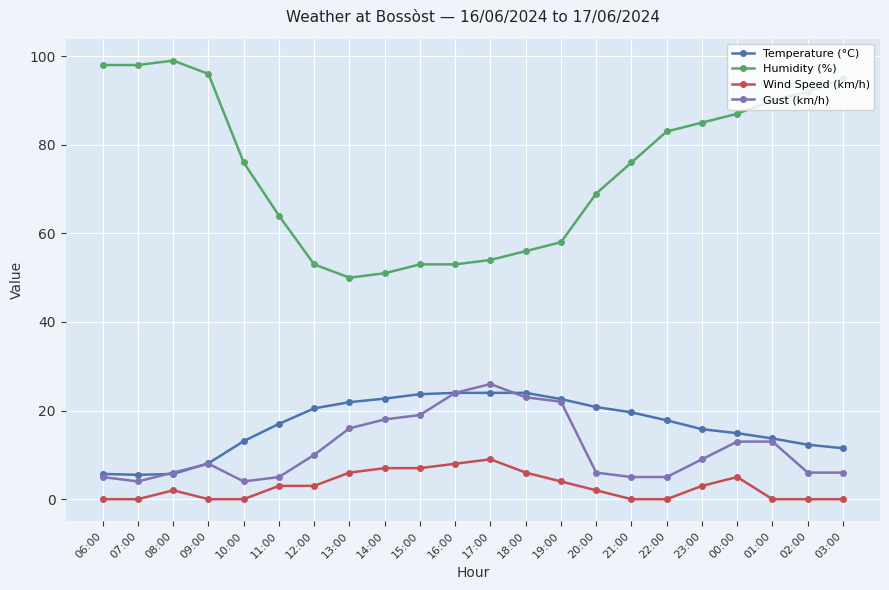

What is the difference between the highest and lowest values at 07:00?

98.0